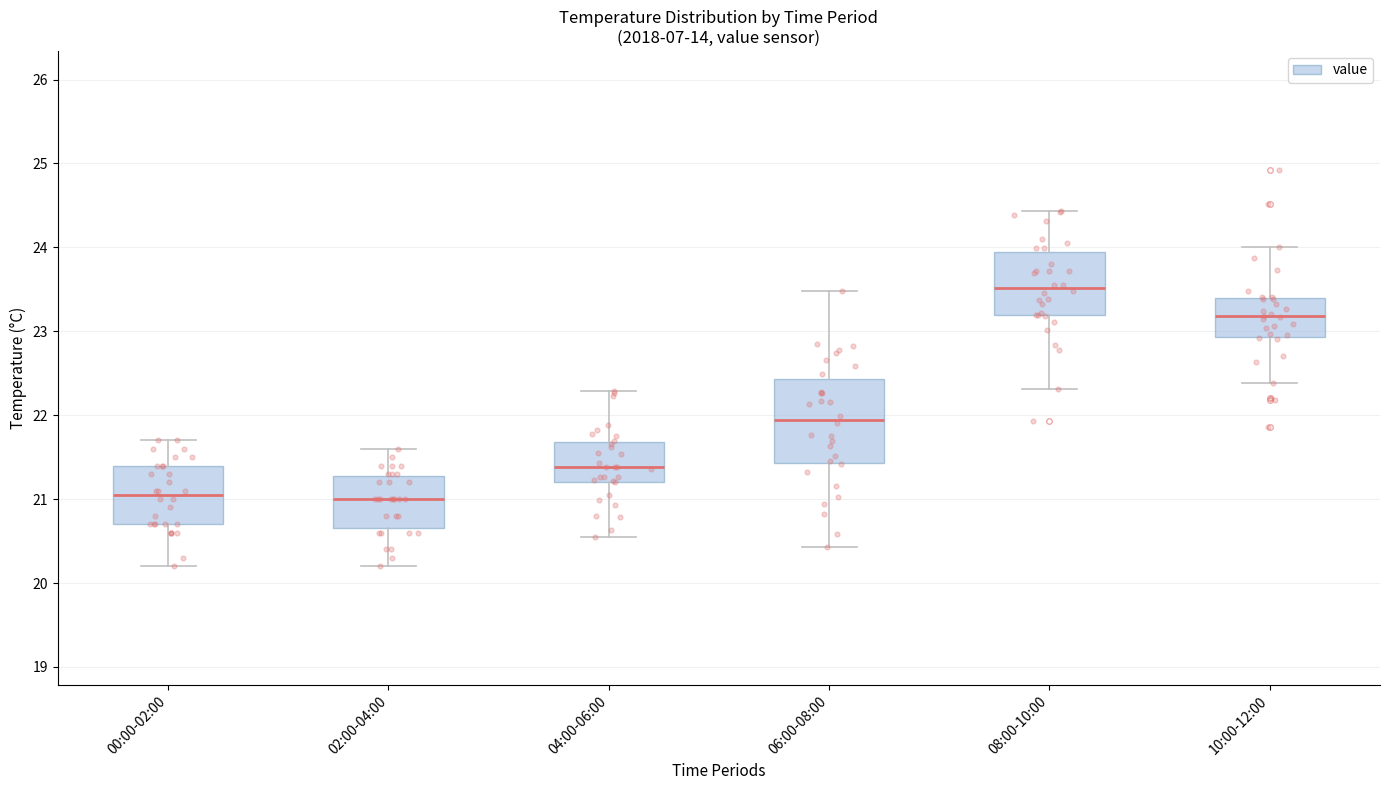

Reading left to right, read every box against the y-axis: the position of its median line, the range the box covers, and the ends of its whiskers. The values are not printed on the chart, so give them approximately, as read against the axis.

00:00-02:00: median 21.1, box 20.7 to 21.4, whiskers 20.2 to 21.7
02:00-04:00: median 21.0, box 20.7 to 21.3, whiskers 20.2 to 21.6
04:00-06:00: median 21.4, box 21.2 to 21.7, whiskers 20.5 to 22.3
06:00-08:00: median 21.9, box 21.4 to 22.4, whiskers 20.4 to 23.5
08:00-10:00: median 23.5, box 23.2 to 23.9, whiskers 22.3 to 24.4
10:00-12:00: median 23.2, box 22.9 to 23.4, whiskers 22.4 to 24.0